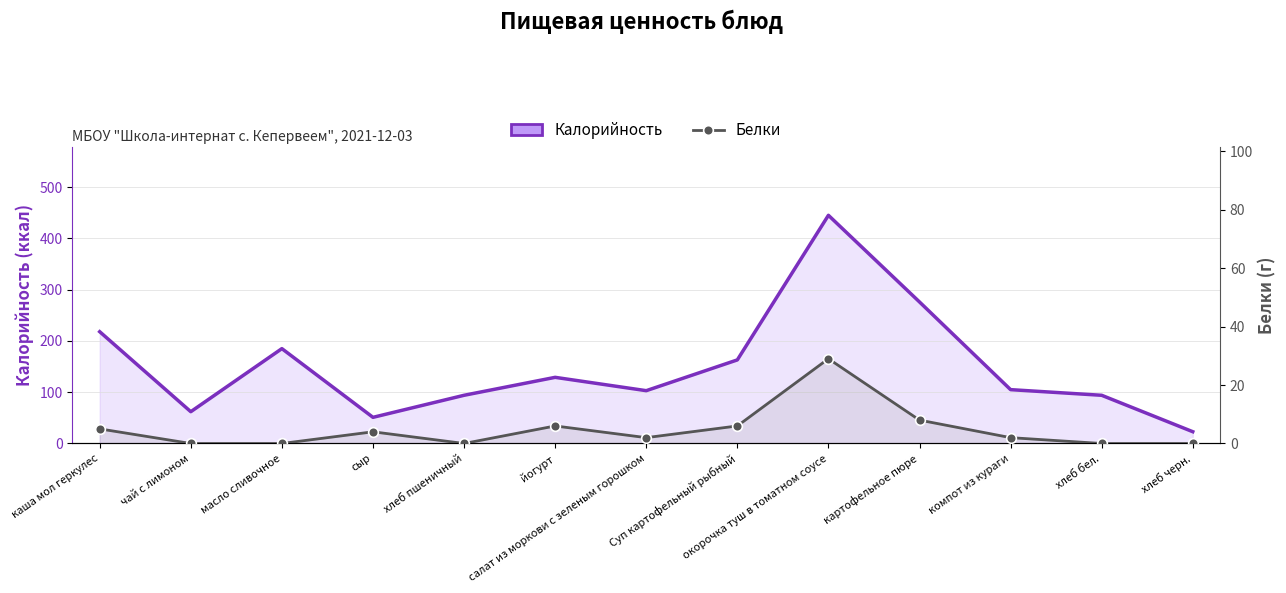

What is the highest value of the Белки series?

29.0